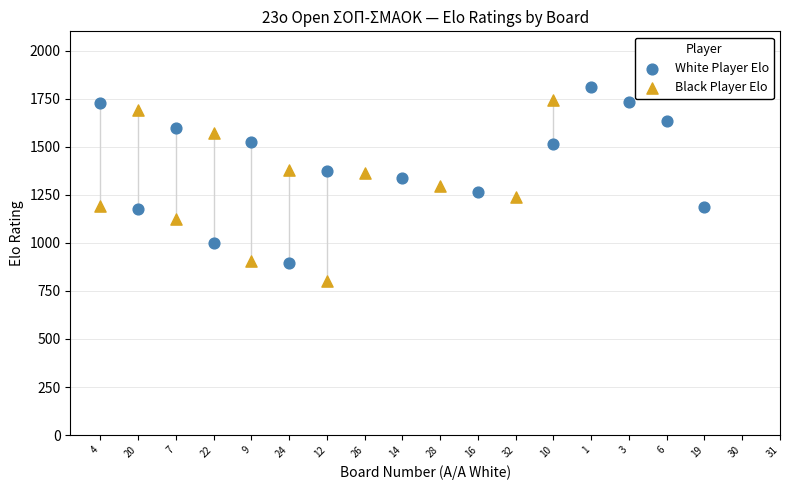

Which series contains the lowest Y value?

Black Player Elo